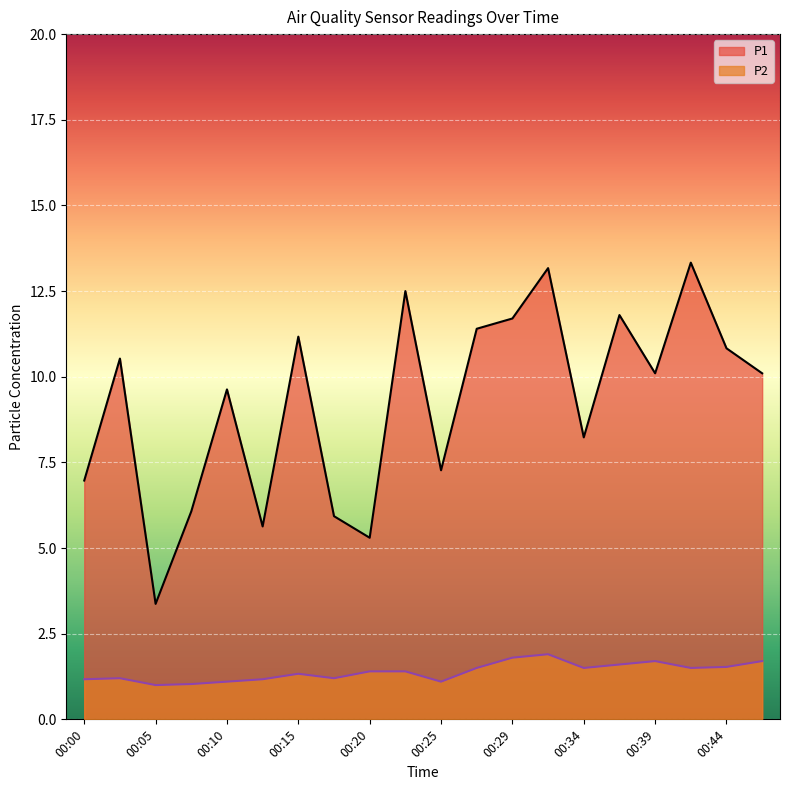

Which series has the widest spread of values?

P1